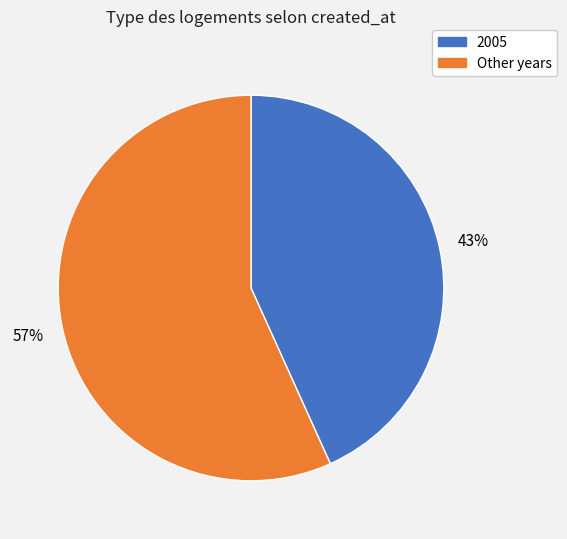

Does any single category account for the majority?

Yes